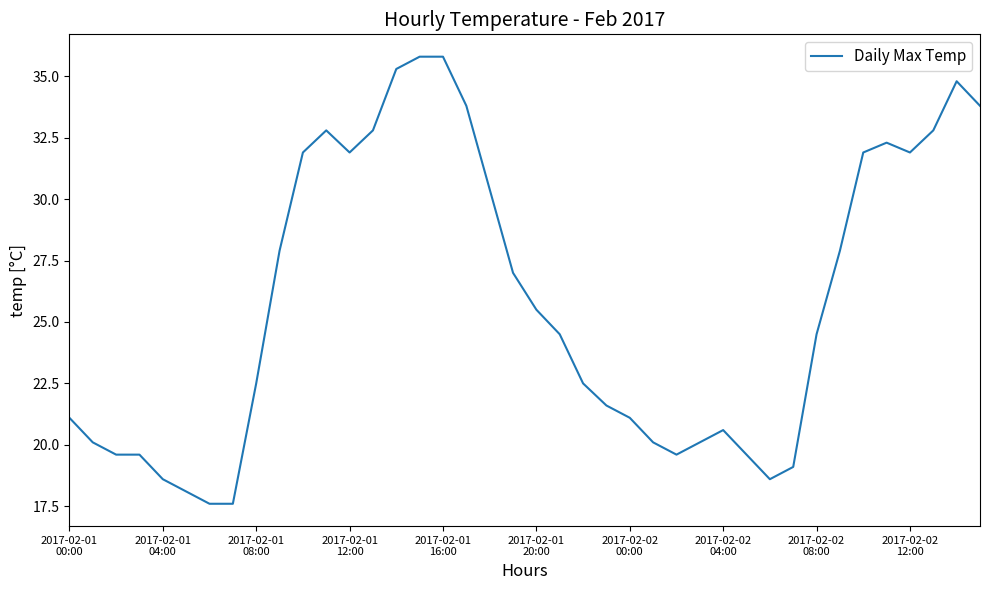

What is the maximum value shown in the chart?

35.8